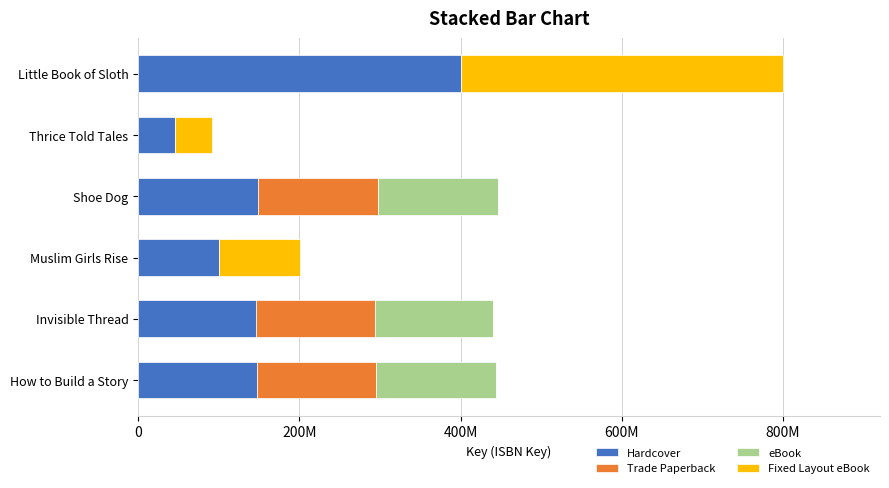

Reading right to left, list all the values displayed in this chart.

Hardcover: 400094893	45793417	148939716	100343235	146785888	147785102
Trade Paperback: 0	0	148939716	0	146785888	147785102
eBook: 0	0	148939716	0	146785888	147785102
Fixed Layout eBook: 400094893	45793417	0	100343235	0	0